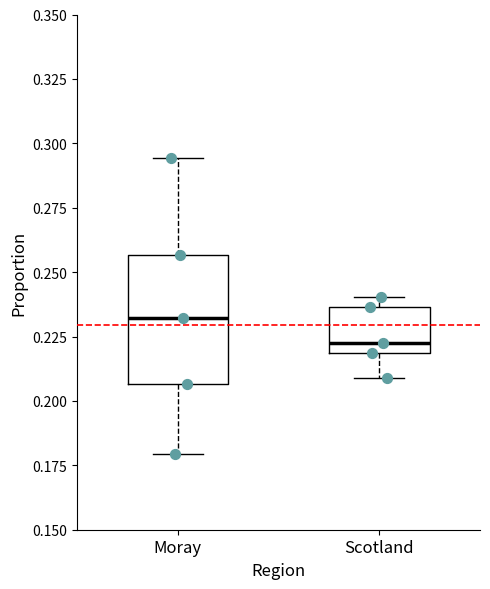

Where is the lower edge of the box for Scotland on the y-axis? The values are not printed on the chart, so give them approximately, as read against the axis.

0.220